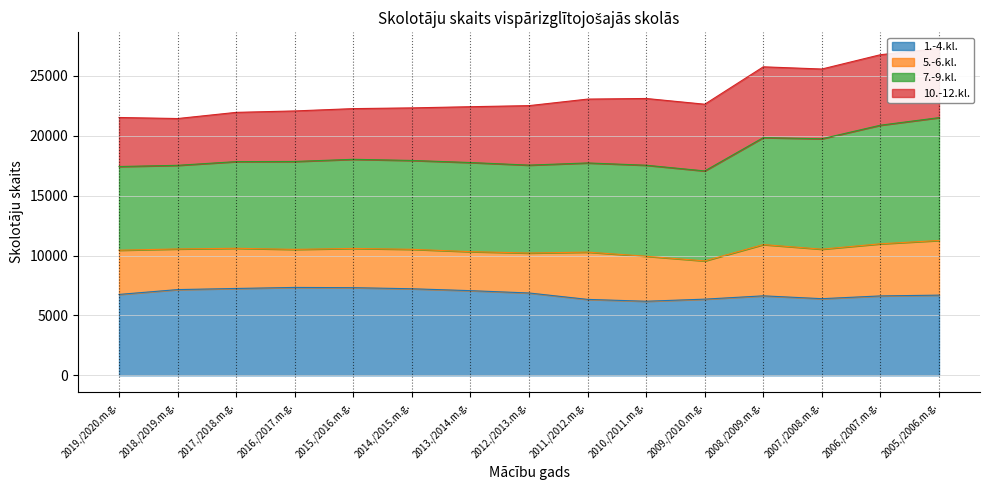

How many data points does each series have?

15